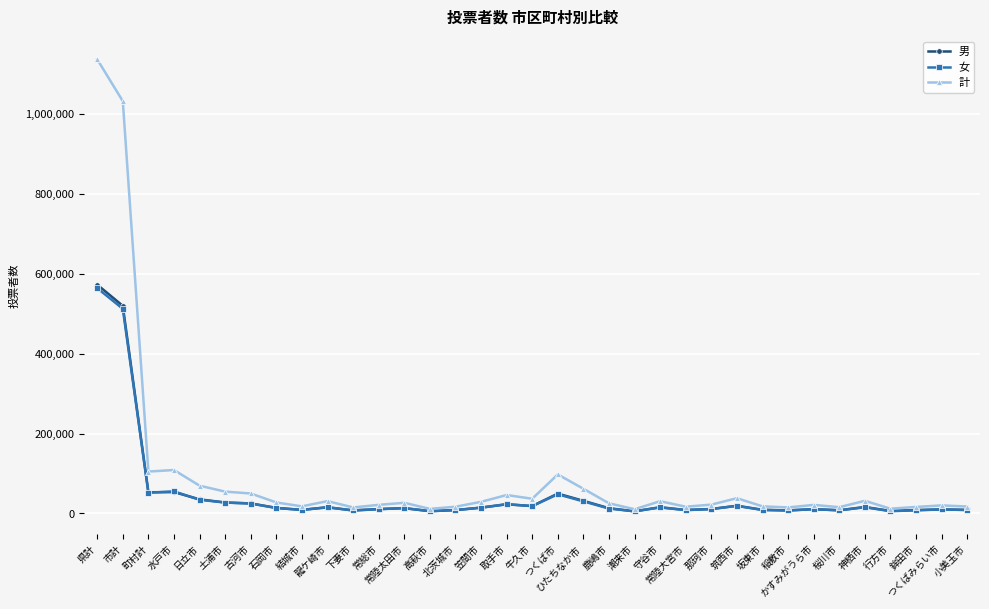

What is the difference between the second highest and minimum values in the 女 series?

507330